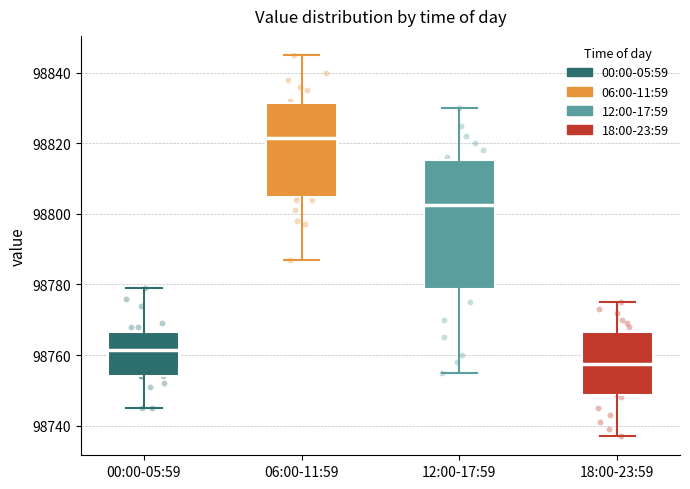

Which box's median line is the highest?

06:00-11:59